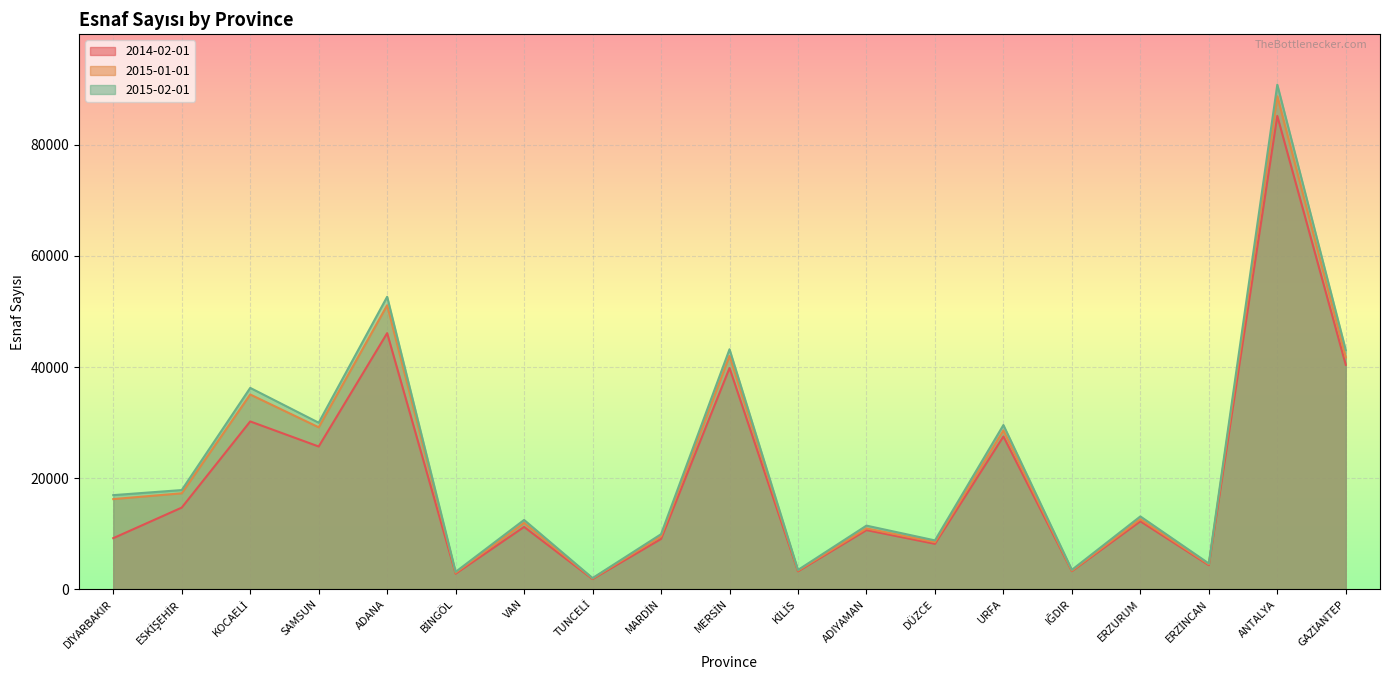

In 2015-02-01, how many points are lower than both neighbors (excluding endpoints)?

7